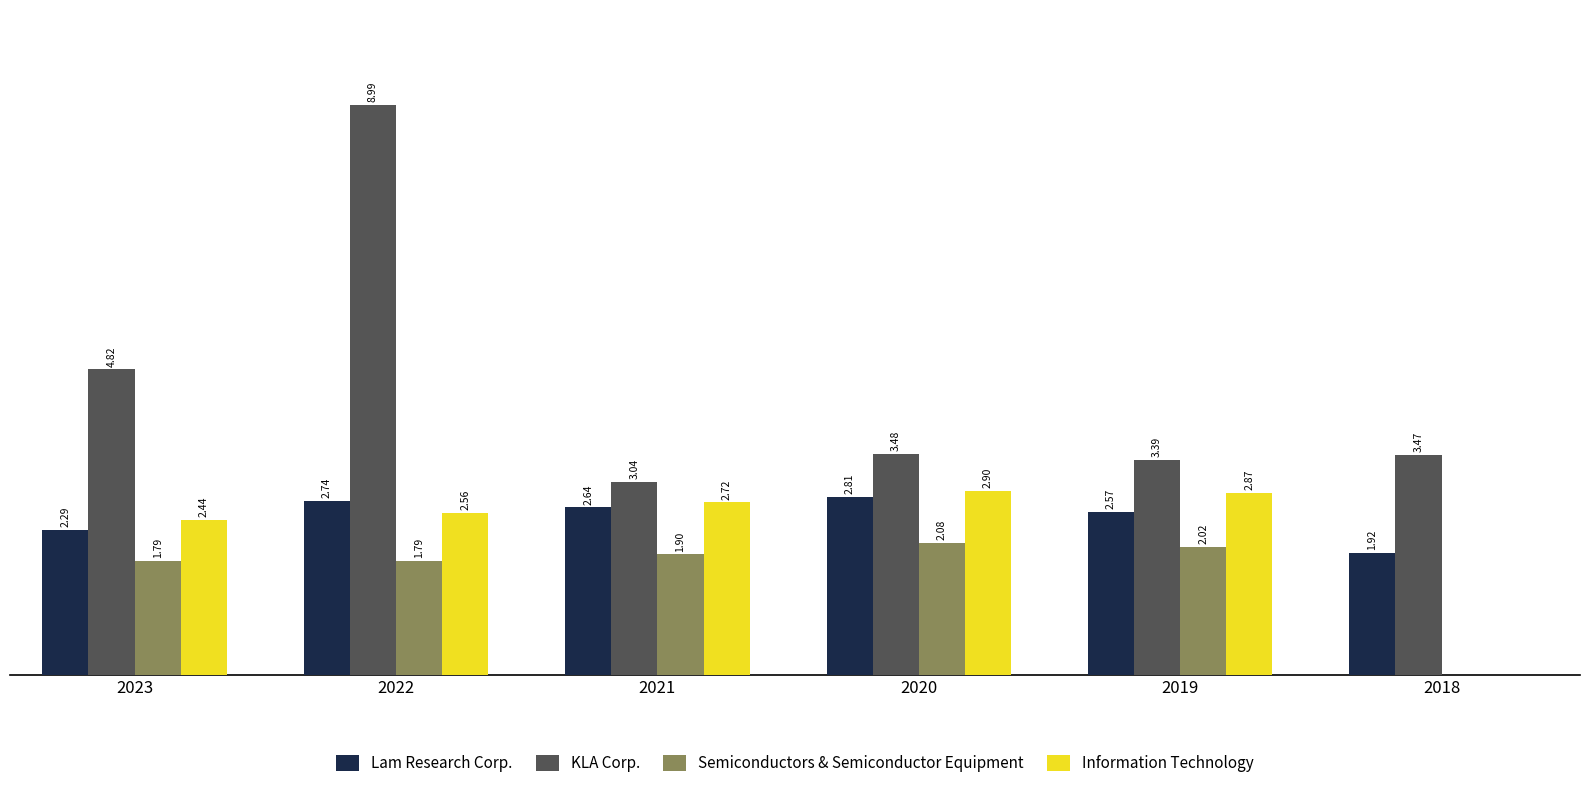

Which series changed the most between 2023 and 2022?

KLA Corp.